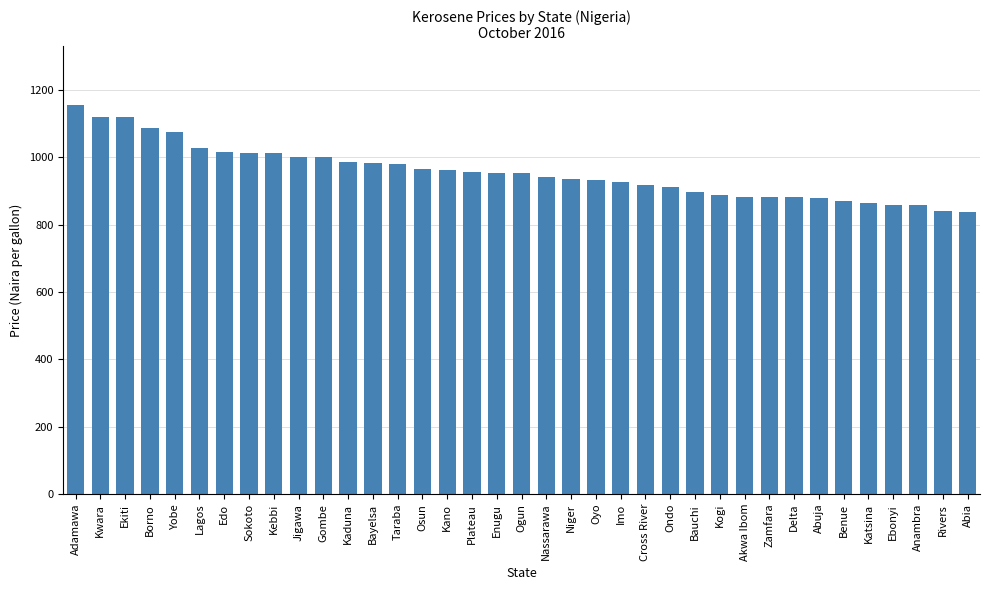

What is the smallest value displayed?

835.9